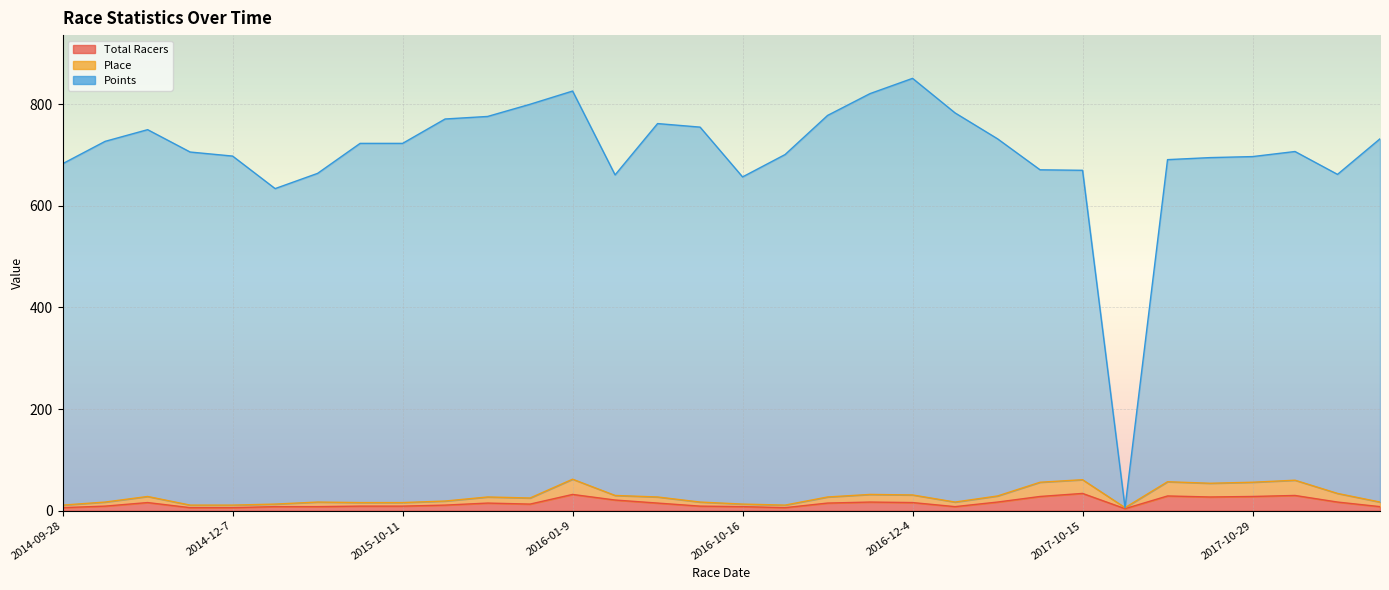

Rank the series by their maximum value, from lowest to highest.

Total Racers, Place, Points